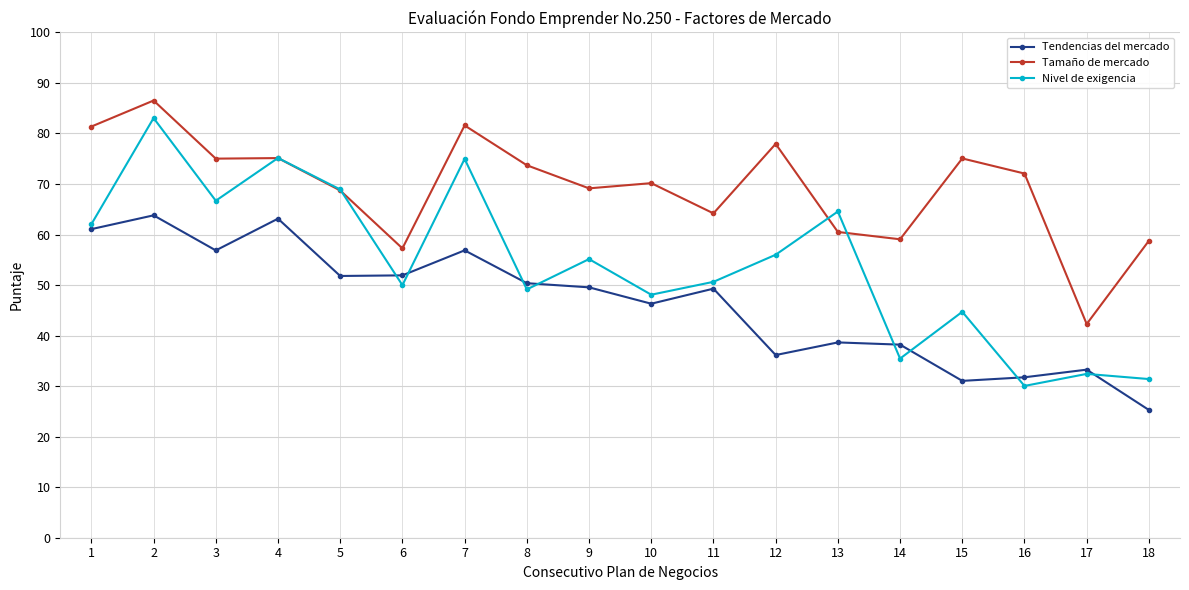

The value of Tamaño de mercado at 15 is 135.1. True or false?

False